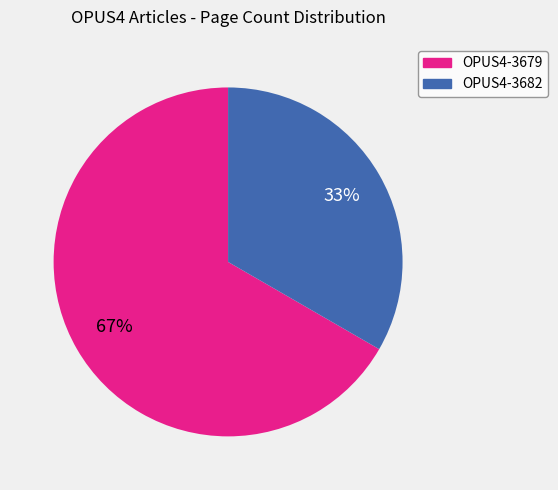

Which category has the smallest portion of the pie?

OPUS4-3682